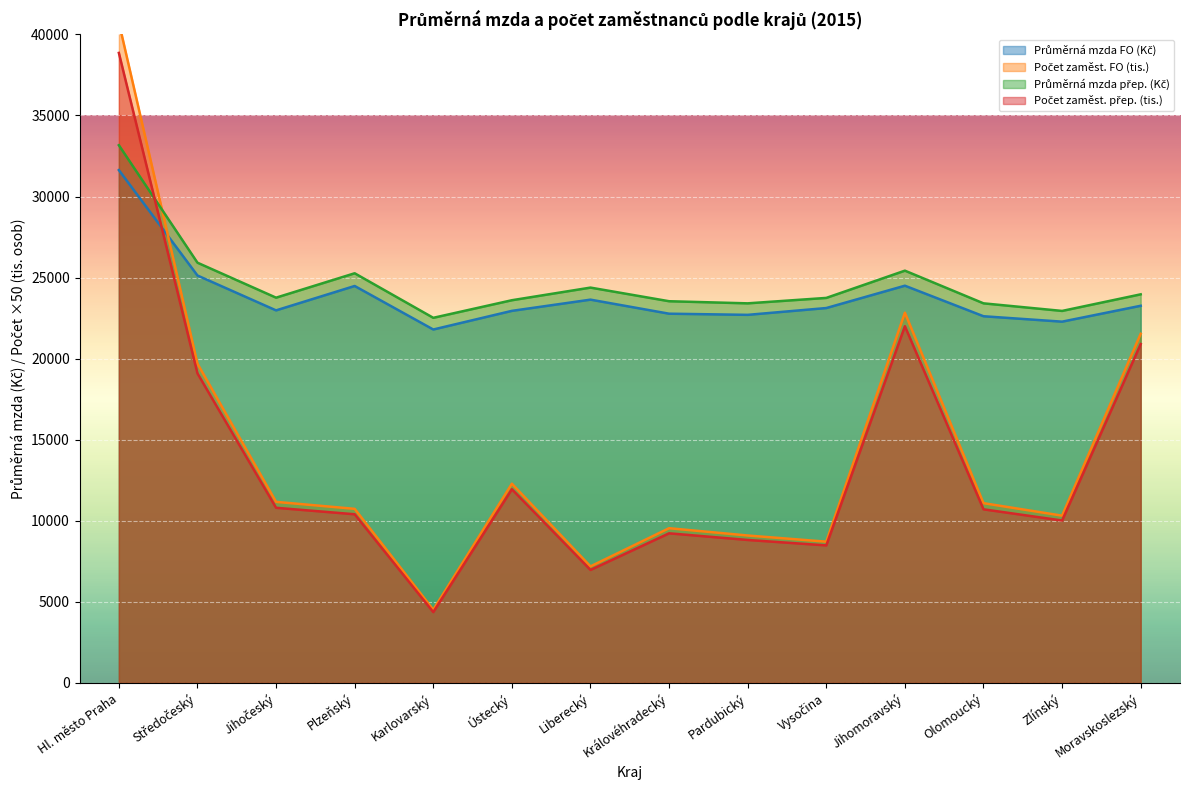

True or false: Průměrná mzda přep. (Kč) and Průměrná mzda FO (Kč) cross at least once.

False